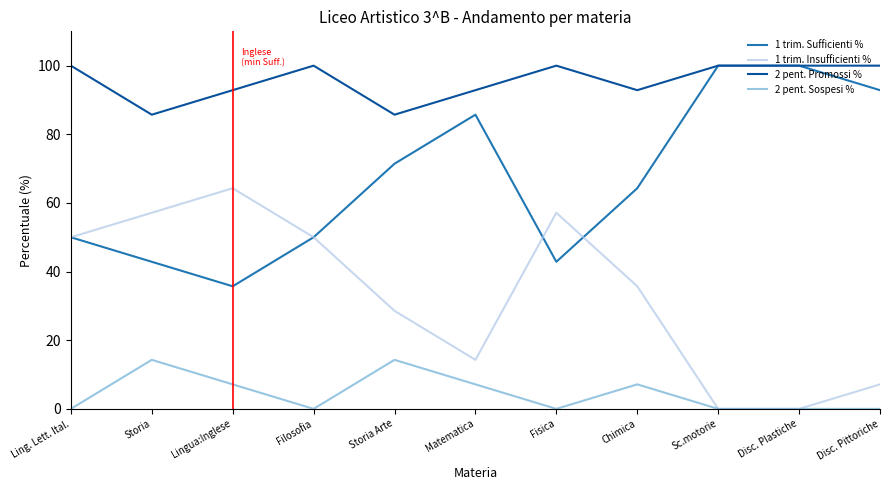

What are all the series names shown in the legend?

1 trim. Sufficienti %, 1 trim. Insufficienti %, 2 pent. Promossi %, 2 pent. Sospesi %